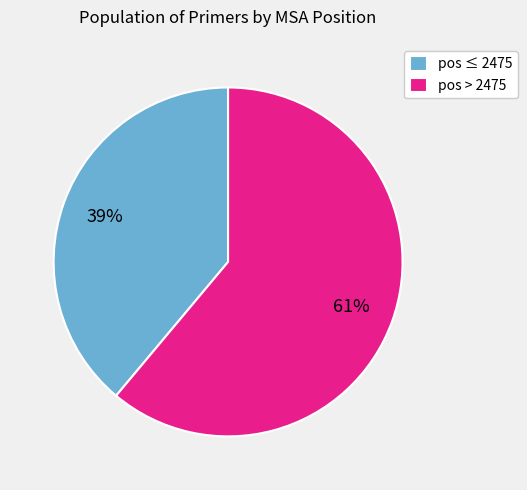

Which slice is the smallest?

pos ≤ 2475